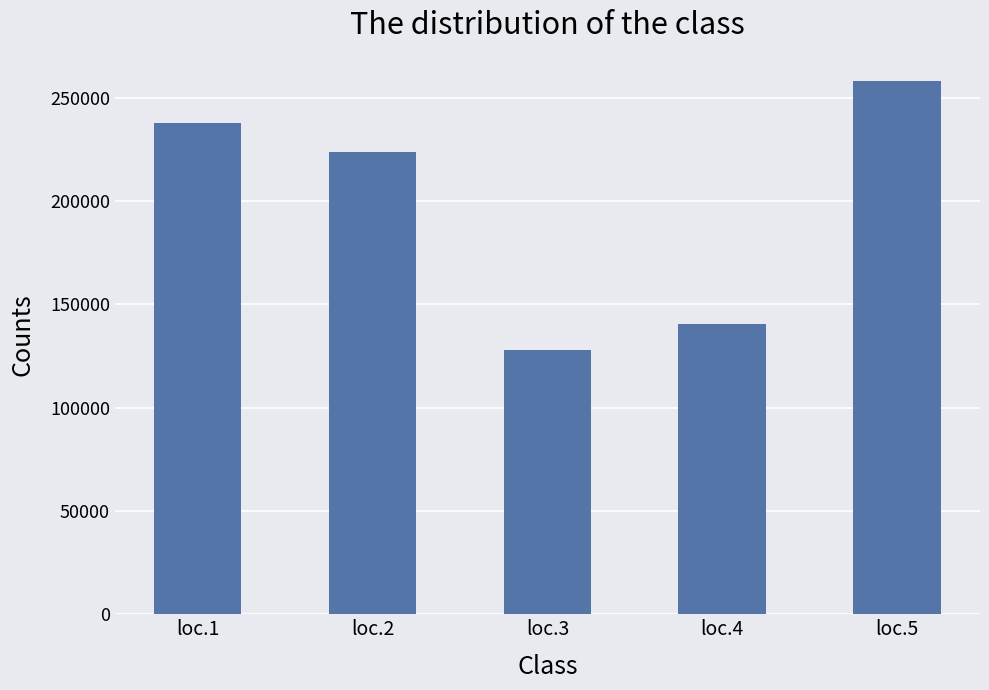

Reading left to right, extract all data points from this chart.

237846	223657	127720	140493	257962